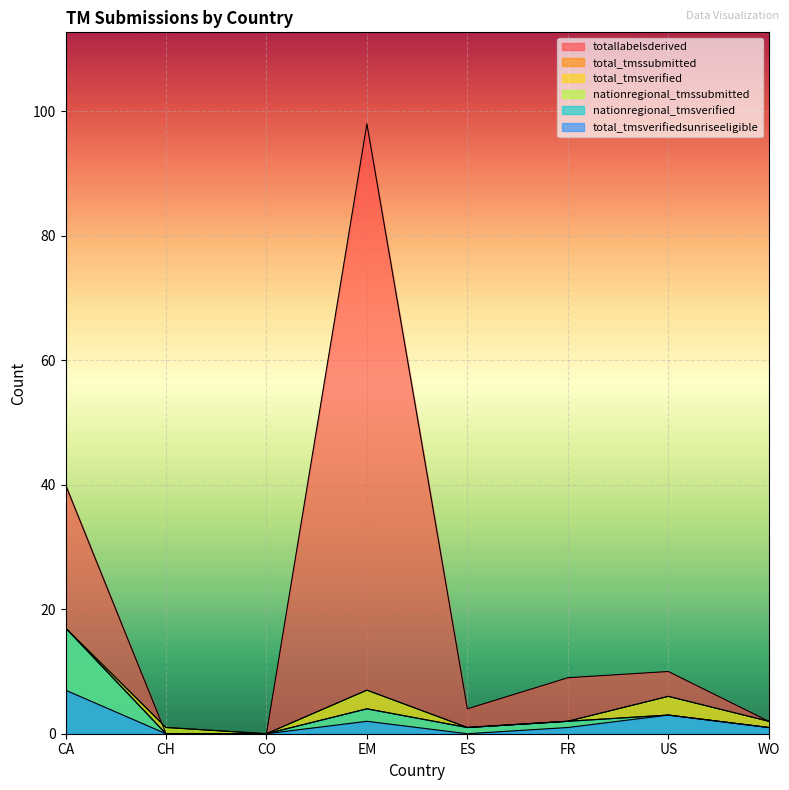

At which category does total_tmsverified reach its first local valley?

ES